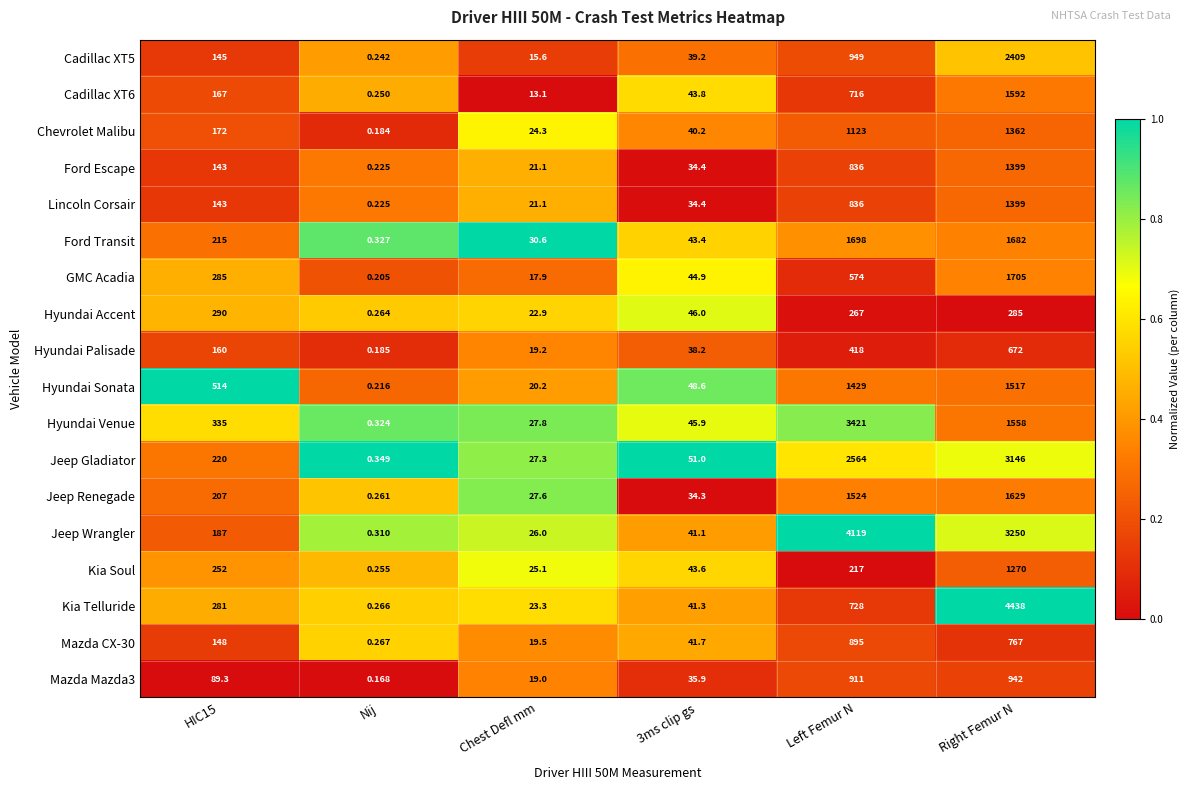

At which label is Ford Escape closest to 699?

Left Femur N